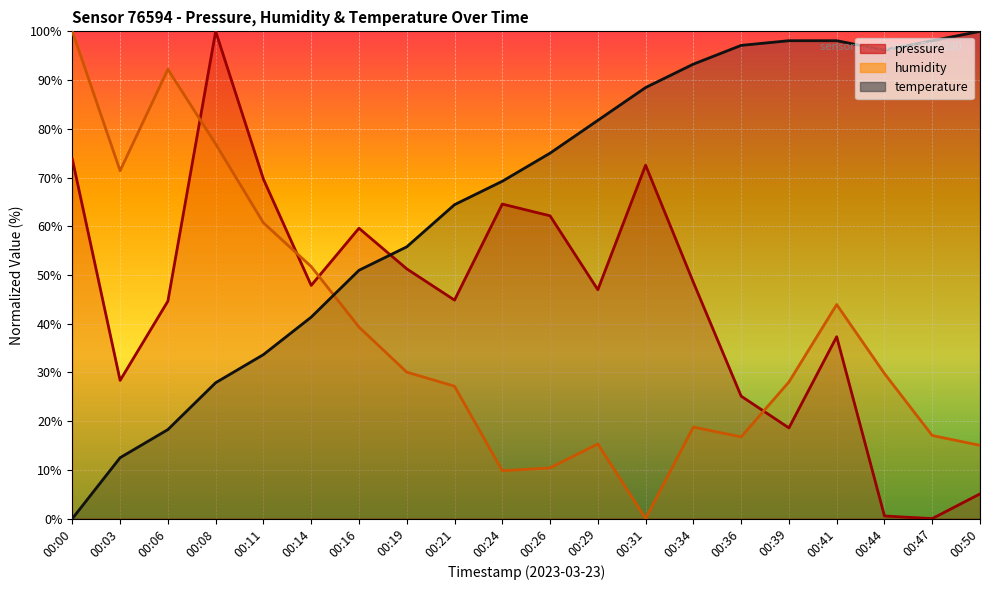

At which category is the sum across all series the highest?

00:08